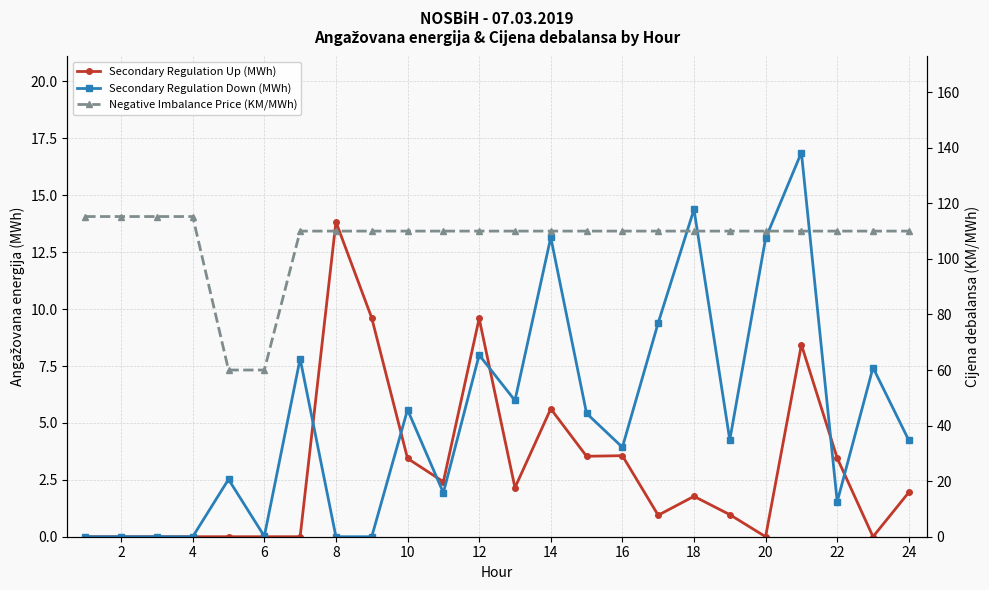

Which has a higher value, 20 or 22?

22